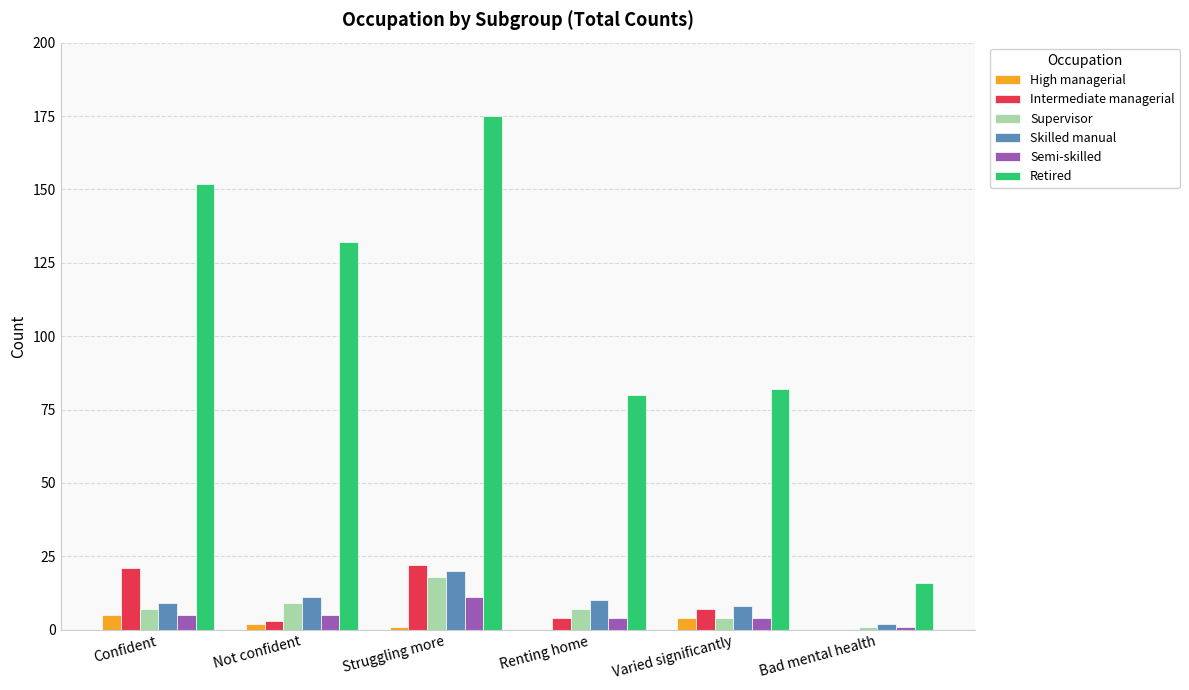

What value does the Retired series have at Varied significantly, to the nearest 50?

100